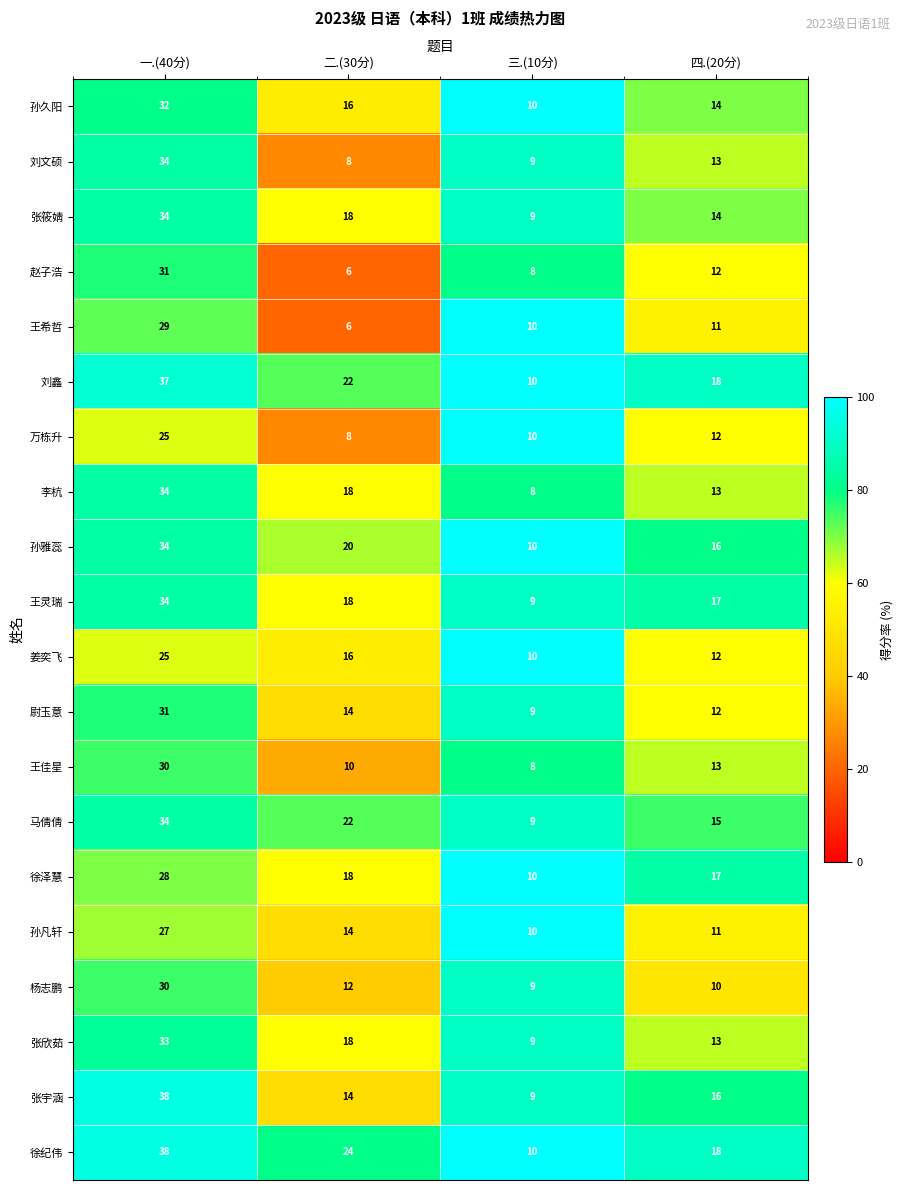

What is the minimum value for 尉玉意?

9